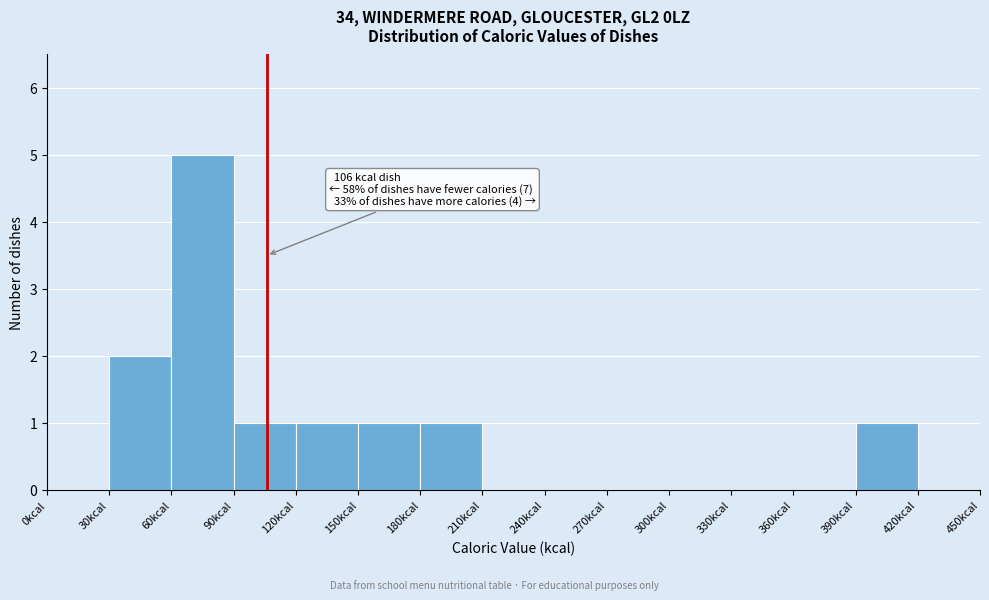

Which range on the x-axis has the tallest bar?

60 to 90